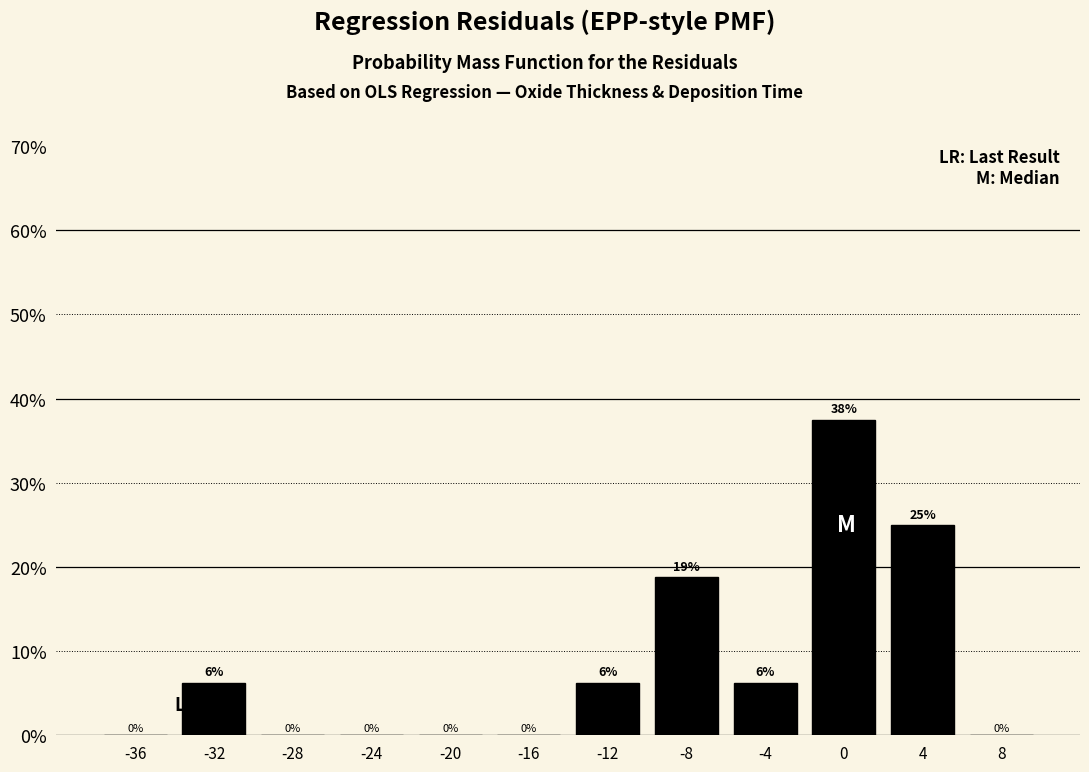

Which range on the x-axis has the tallest bar?

-2 to 2